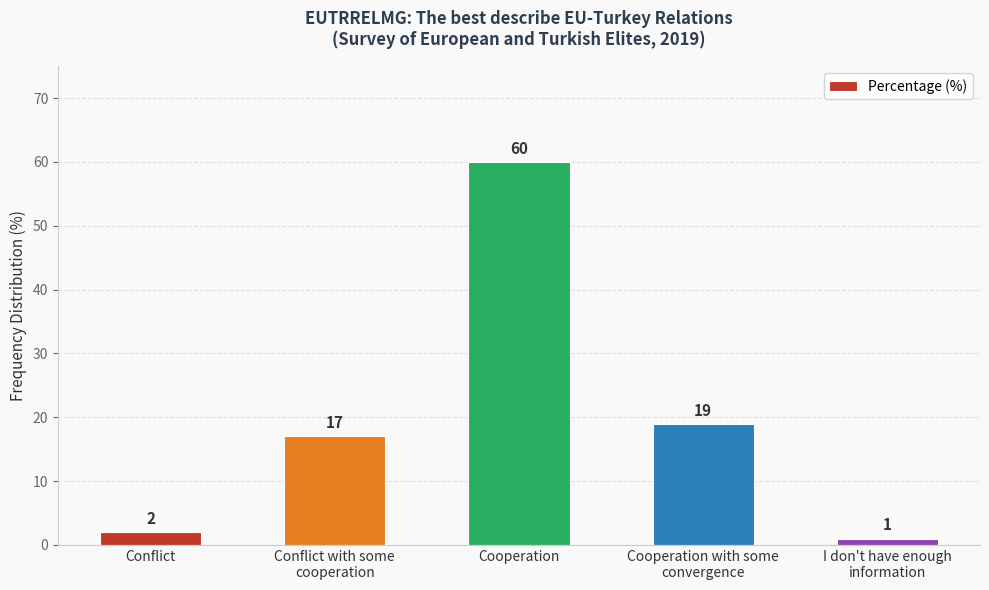

What is the change in value from Conflict with some
cooperation to Cooperation?

+43